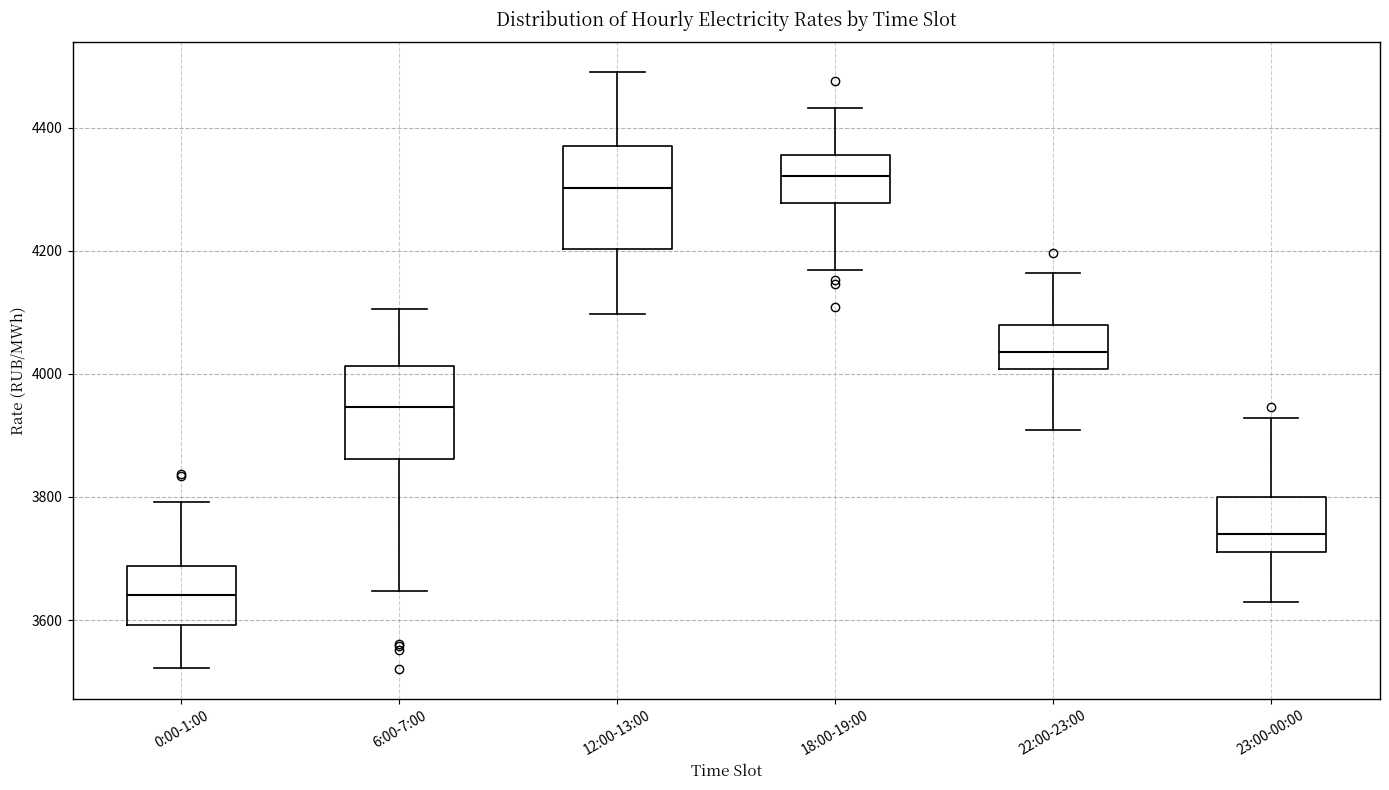

Reading left to right, read every box against the y-axis: the position of its median line, the range the box covers, and the ends of its whiskers. The values are not printed on the chart, so give them approximately, as read against the axis.

0:00-1:00: median 3640, box 3600 to 3680, whiskers 3520 to 3800
6:00-7:00: median 3940, box 3860 to 4020, whiskers 3640 to 4100
12:00-13:00: median 4300, box 4200 to 4380, whiskers 4100 to 4500
18:00-19:00: median 4320, box 4280 to 4360, whiskers 4160 to 4440
22:00-23:00: median 4040, box 4000 to 4080, whiskers 3900 to 4160
23:00-00:00: median 3740, box 3720 to 3800, whiskers 3620 to 3920